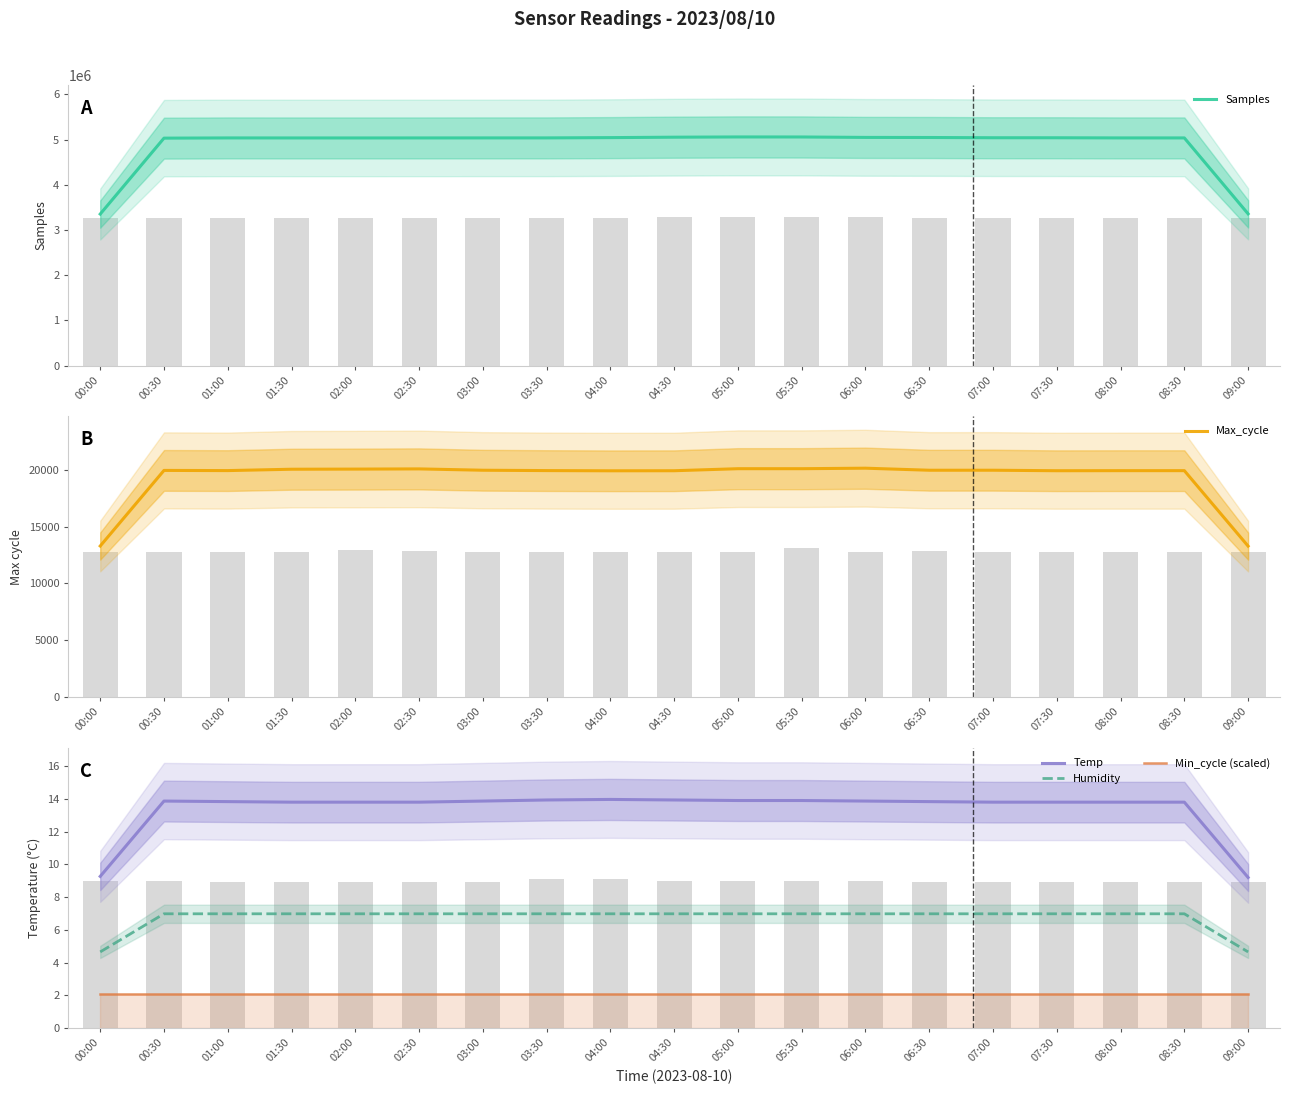

Is it true that Samples equals 5034064.3 at 00:30?

True